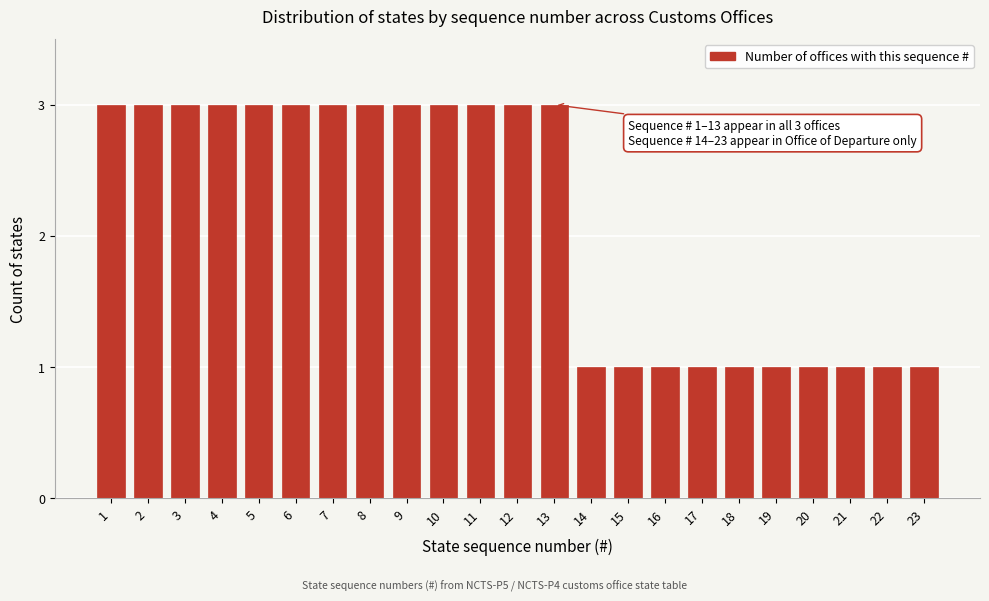

Reading left to right, transcribe all the data shown in this chart.

1=3	2=3	3=3	4=3	5=3	6=3	7=3	8=3	9=3	10=3	11=3	12=3	13=3	14=1	15=1	16=1	17=1	18=1	19=1	20=1	21=1	22=1	23=1